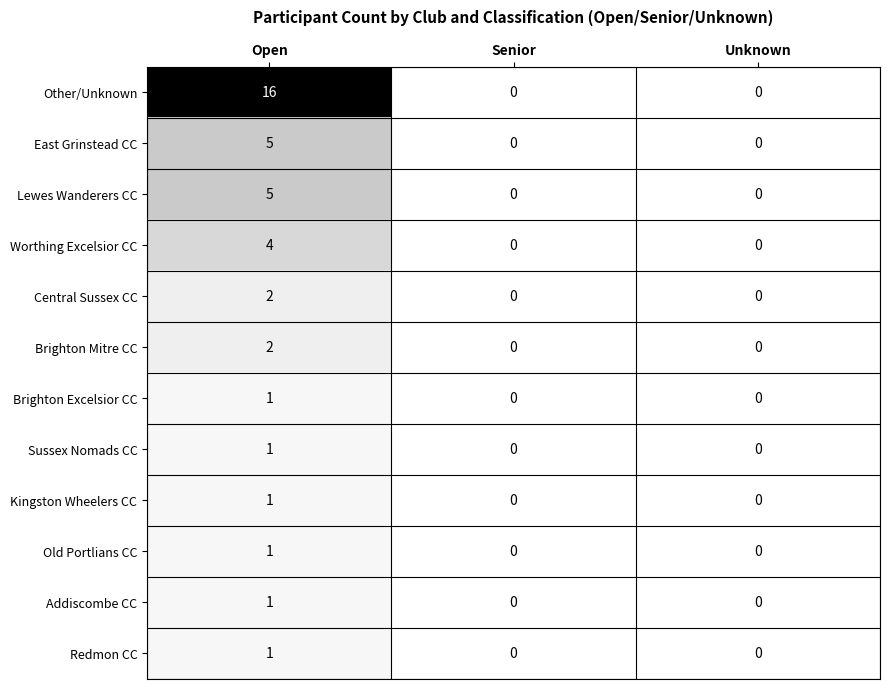

What is the total value across all series at Open?

40